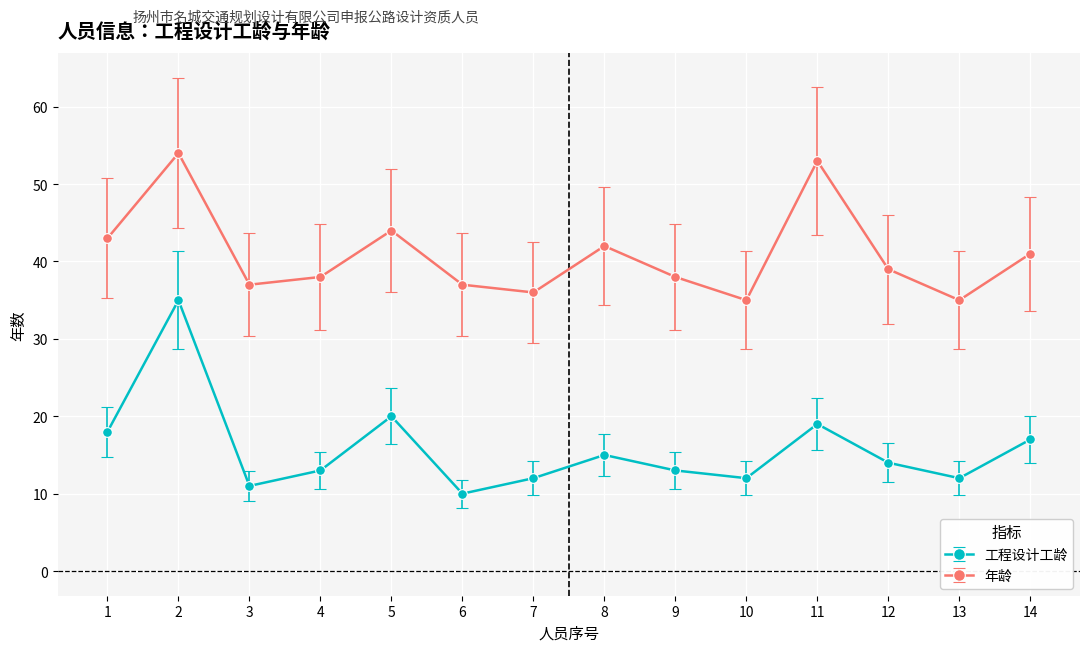

Which series has the largest range (max minus min)?

工程设计工龄